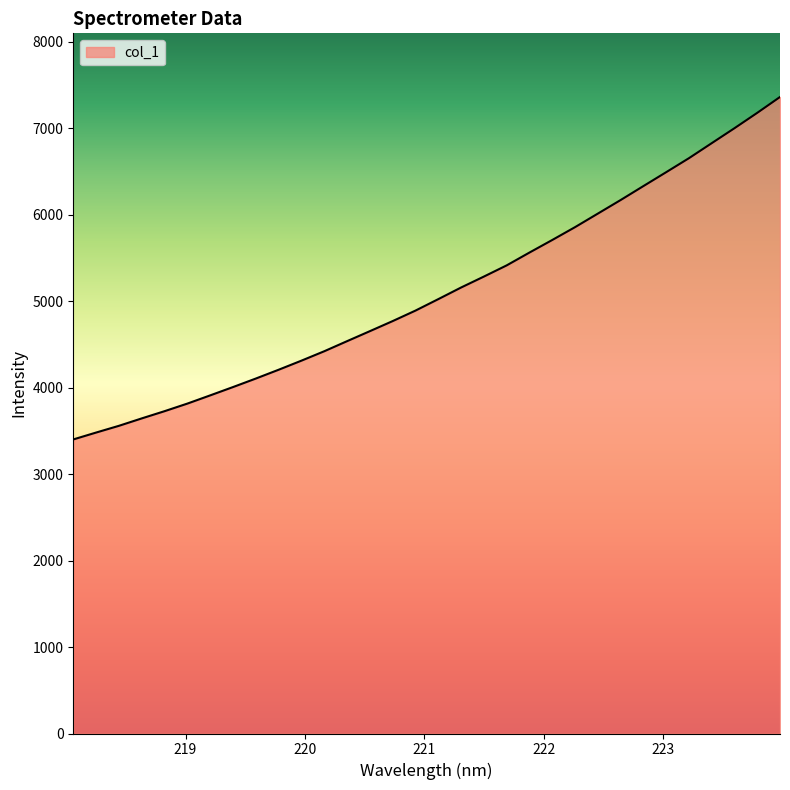

What is the difference between the maximum and minimum values?

3961.4